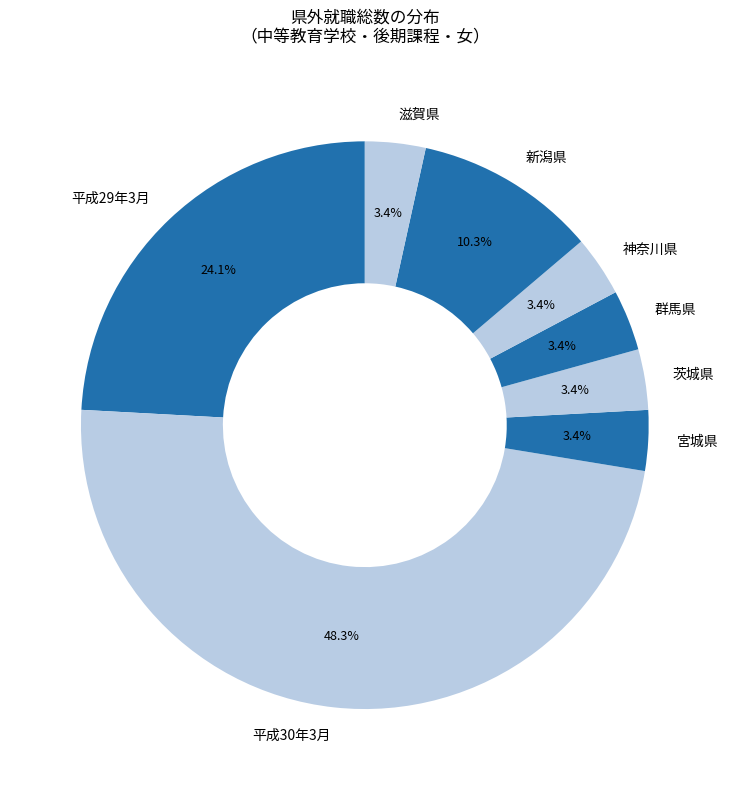

Does 平成30年3月 account for over 50% of the chart?

No